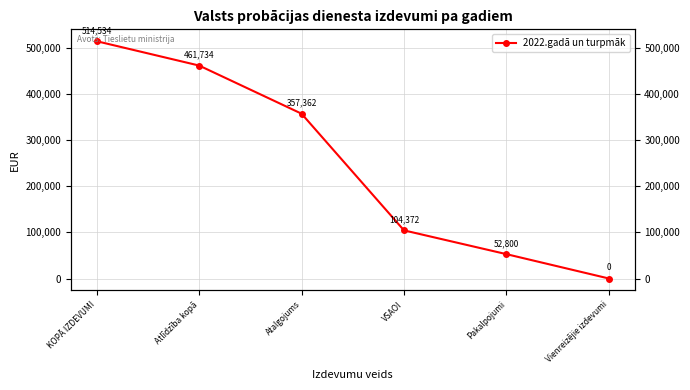

What is the change in value from KOPĀ IZDEVUMI to Pakalpojumi?

-461734